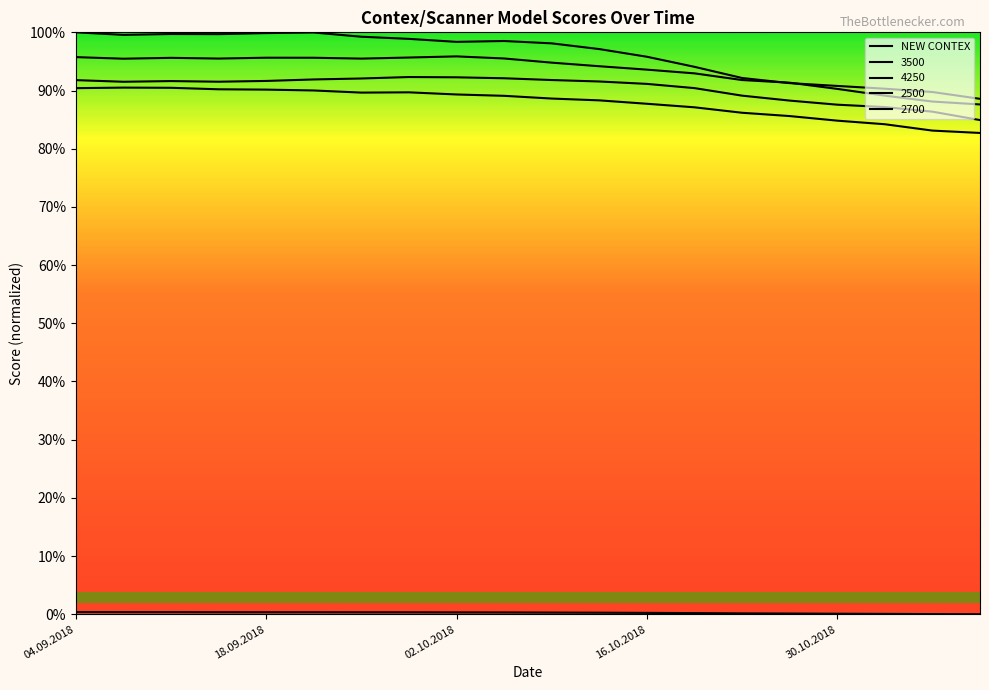

The value at 16.10.2018 is 0.0. True or false?

True